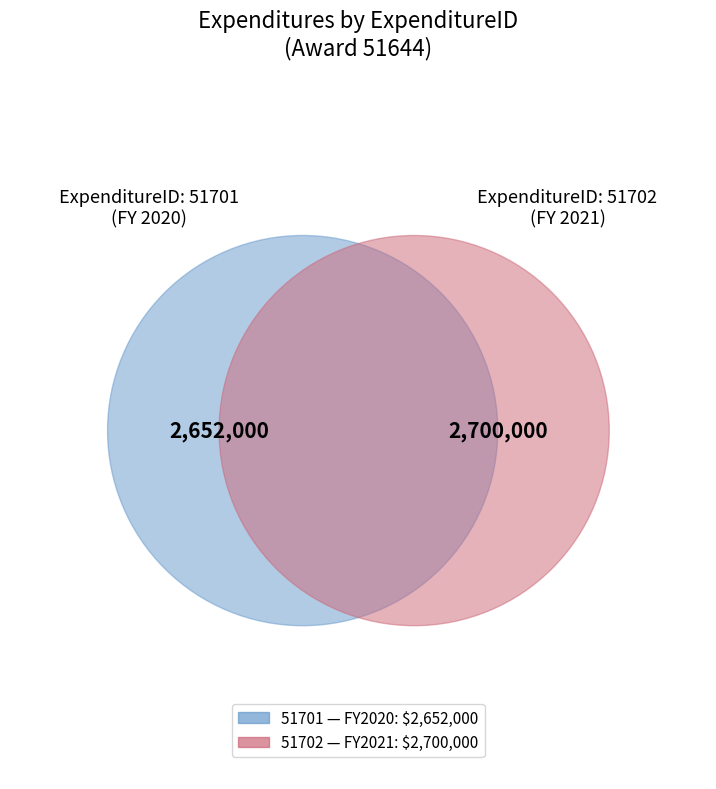

What portion of the pie excludes 51702?

49.6%